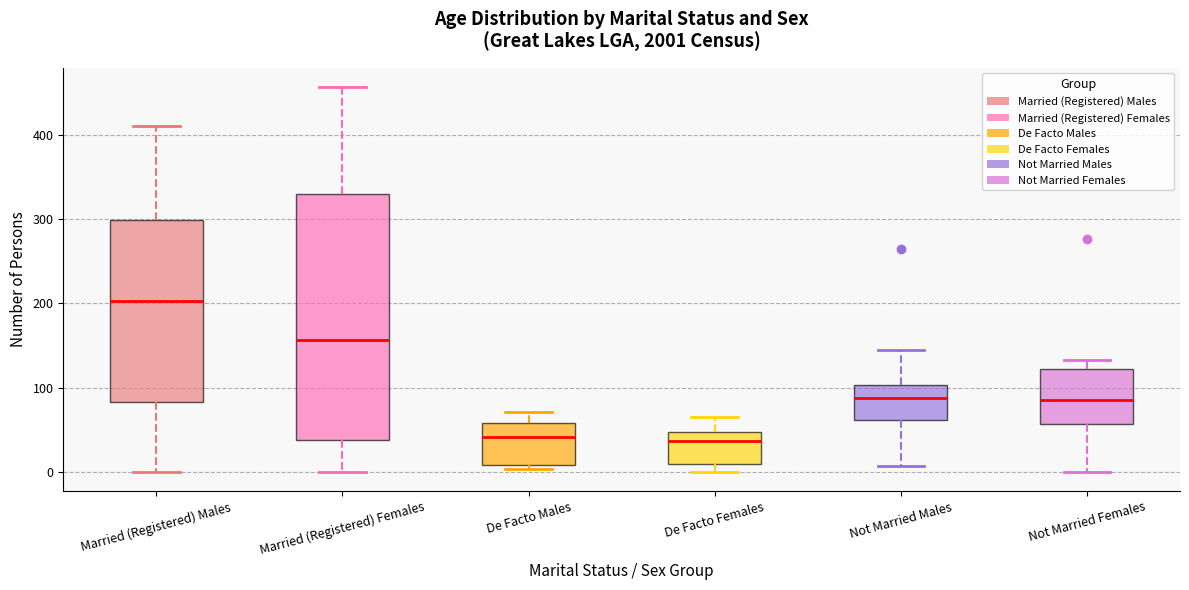

Reading left to right, read every box against the y-axis: the position of its median line, the range the box covers, and the ends of its whiskers. The values are not printed on the chart, so give them approximately, as read against the axis.

Married (Registered) Males: median 200, box 80 to 300, whiskers 0 to 410
Married (Registered) Females: median 160, box 40 to 330, whiskers 0 to 460
De Facto Males: median 40, box 10 to 60, whiskers 0 to 70
De Facto Females: median 40, box 10 to 50, whiskers 0 to 70
Not Married Males: median 90, box 60 to 100, whiskers 10 to 150
Not Married Females: median 90, box 60 to 120, whiskers 0 to 130